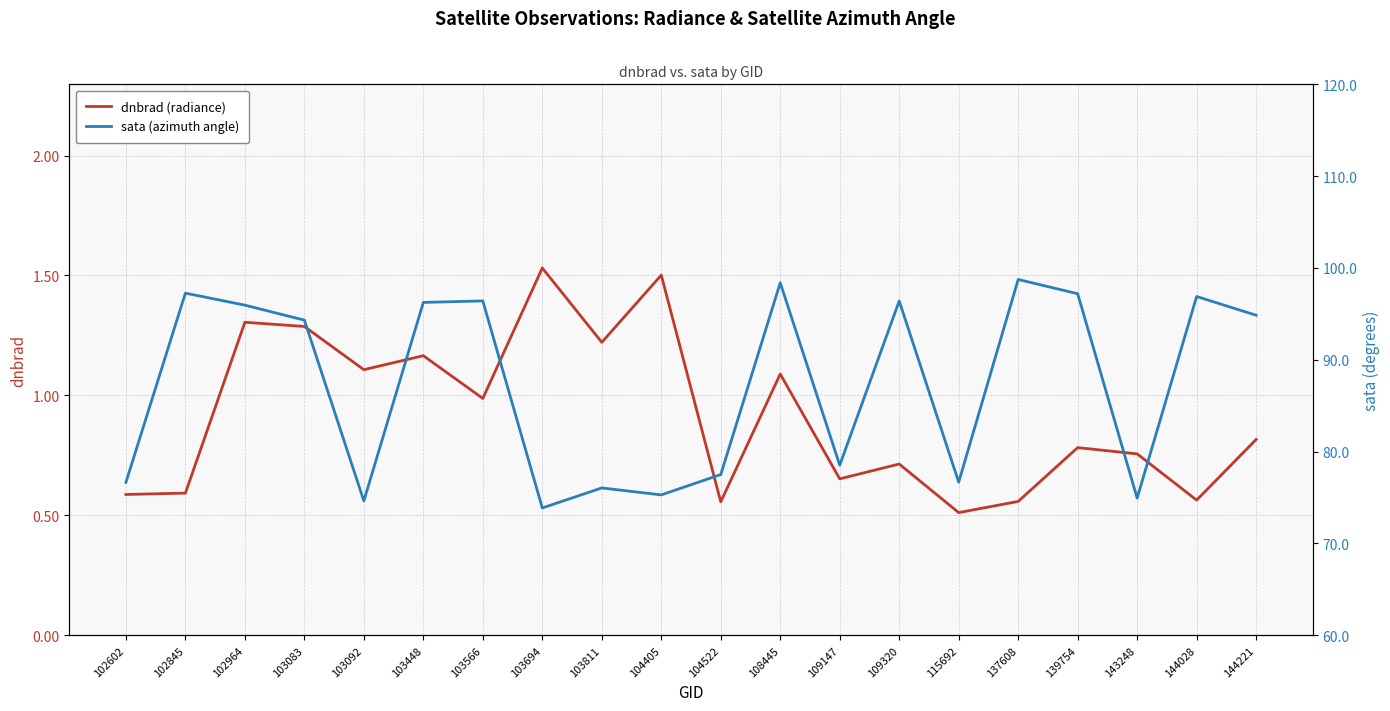

At which label does dnbrad (radiance) reach its minimum?

115692